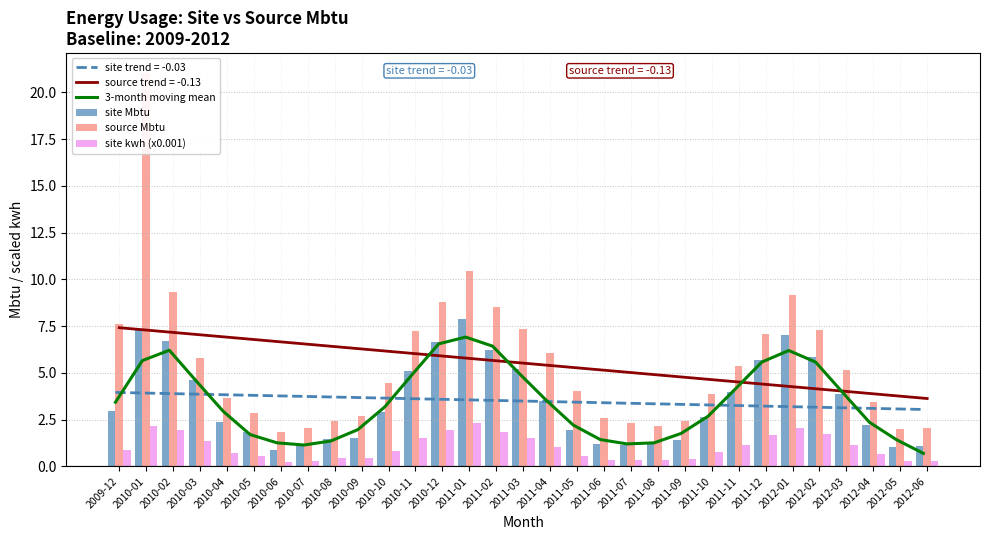

Reading left to right, list all the values displayed in this chart.

3-month moving mean: 3.4	5.7	6.2	4.6	2.9	1.7	1.3	1.1	1.4	2.0	3.2	4.9	6.6	6.9	6.4	5.0	3.5	2.2	1.4	1.2	1.3	1.8	2.7	4.1	5.6	6.2	5.6	4.0	2.4	1.4	0.7
site Mbtu: 3.0	7.3	6.7	4.6	2.4	1.8	0.9	1.1	1.5	1.5	2.9	5.1	6.6	7.9	6.2	5.2	3.5	1.9	1.2	1.2	1.2	1.4	2.7	4.0	5.7	7.1	5.8	3.9	2.2	1.0	1.1
source Mbtu: 7.6	21.1	9.3	5.8	3.6	2.9	1.8	2.0	2.4	2.7	4.5	7.3	8.8	10.5	8.5	7.4	6.0	4.1	2.6	2.3	2.2	2.4	3.9	5.4	7.1	9.2	7.3	5.2	3.5	2.0	2.1
site kwh (x0.001): 0.9	2.2	2.0	1.4	0.7	0.5	0.3	0.3	0.4	0.5	0.8	1.5	1.9	2.3	1.8	1.5	1.0	0.6	0.4	0.3	0.4	0.4	0.8	1.2	1.7	2.1	1.7	1.1	0.6	0.3	0.3